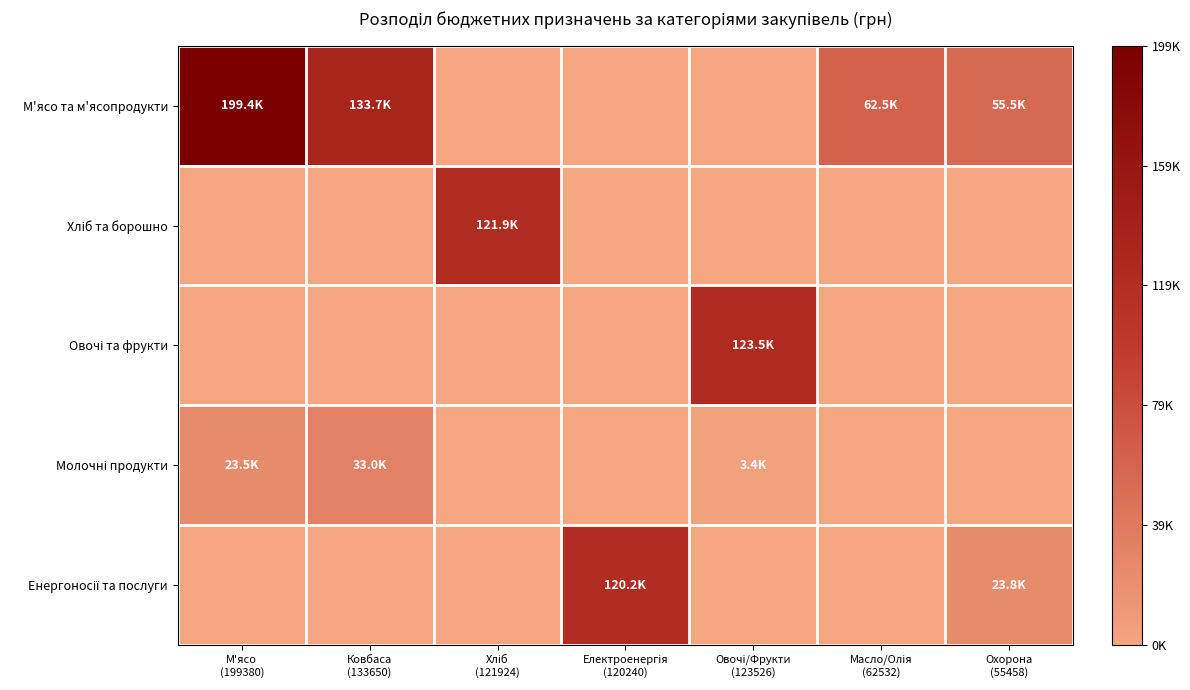

Which series has the largest total across all categories?

М'ясо та м'ясопродукти